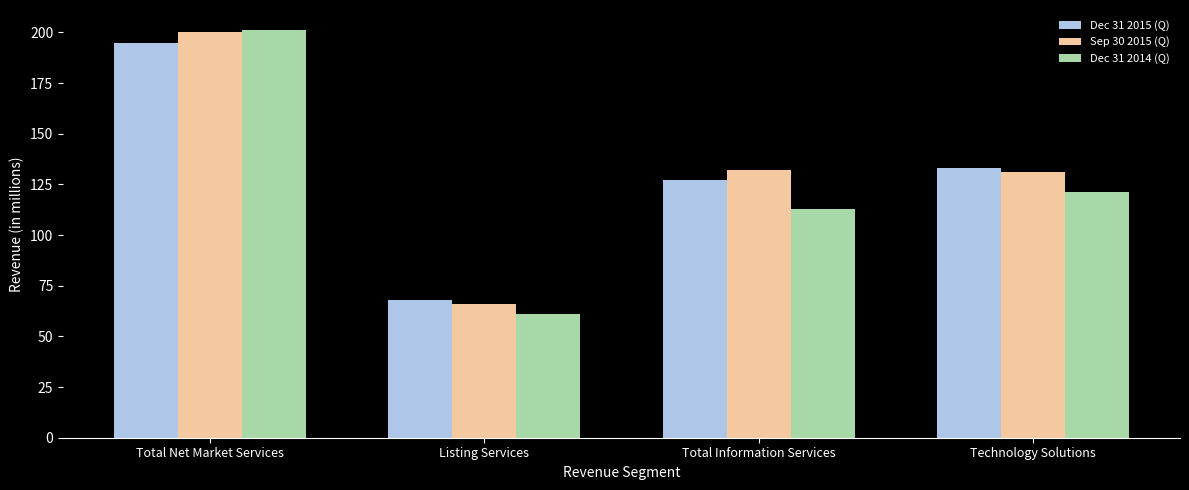

What is the approximate value of Sep 30 2015 (Q) at Total Net Market Services?

200